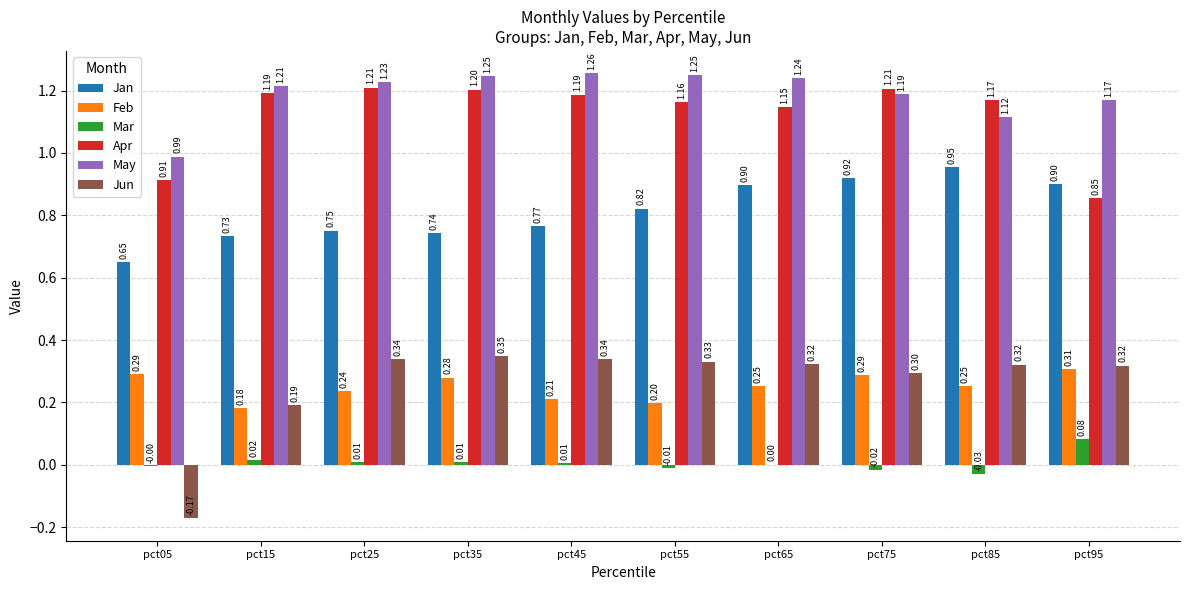

What is the sum of all Jun values?

2.6